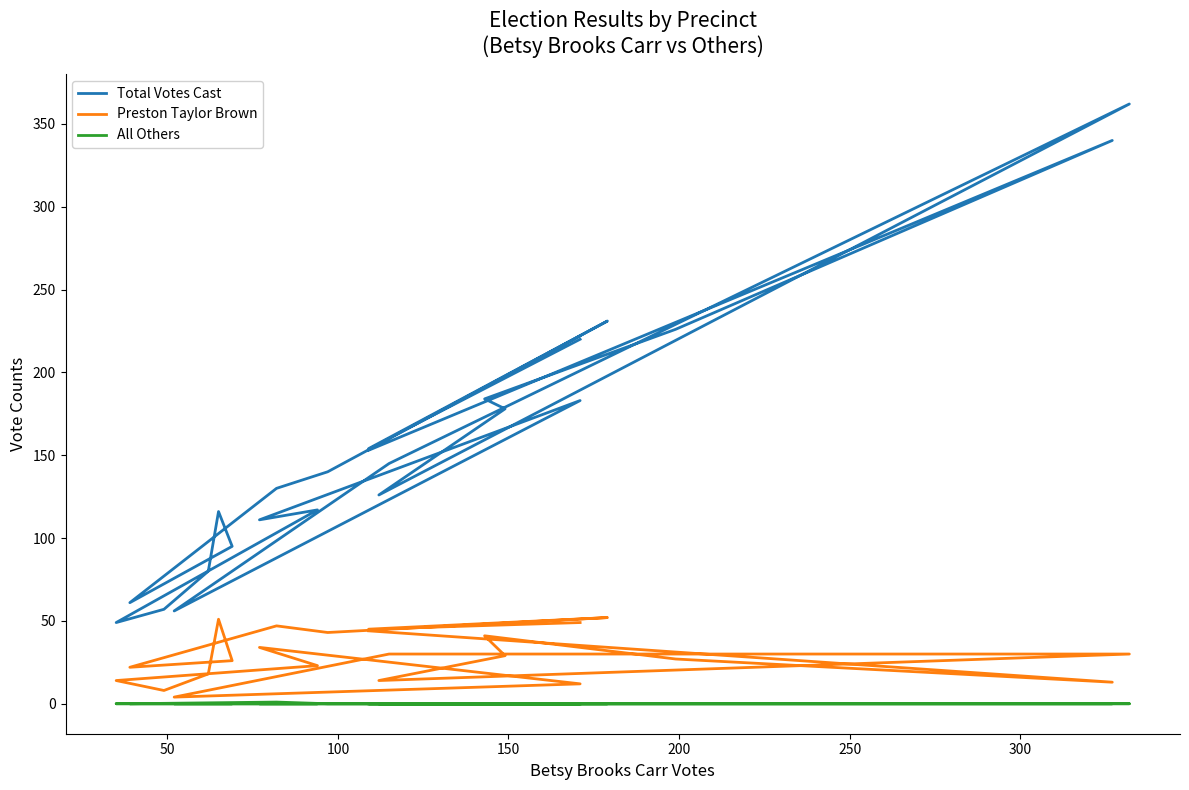

True or false: Total Votes Cast and Preston Taylor Brown cross at least once.

False